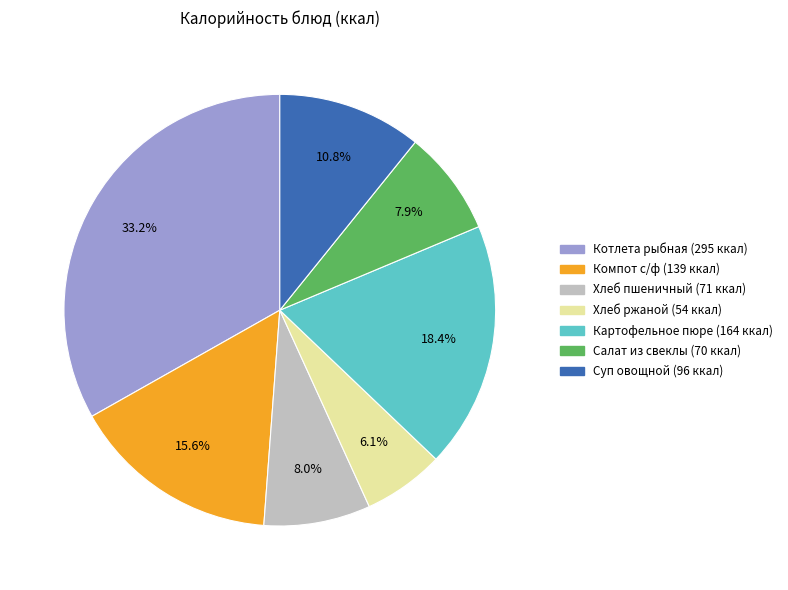

Is the sum of Салат из свеклы and Котлета рыбная greater than half?

No